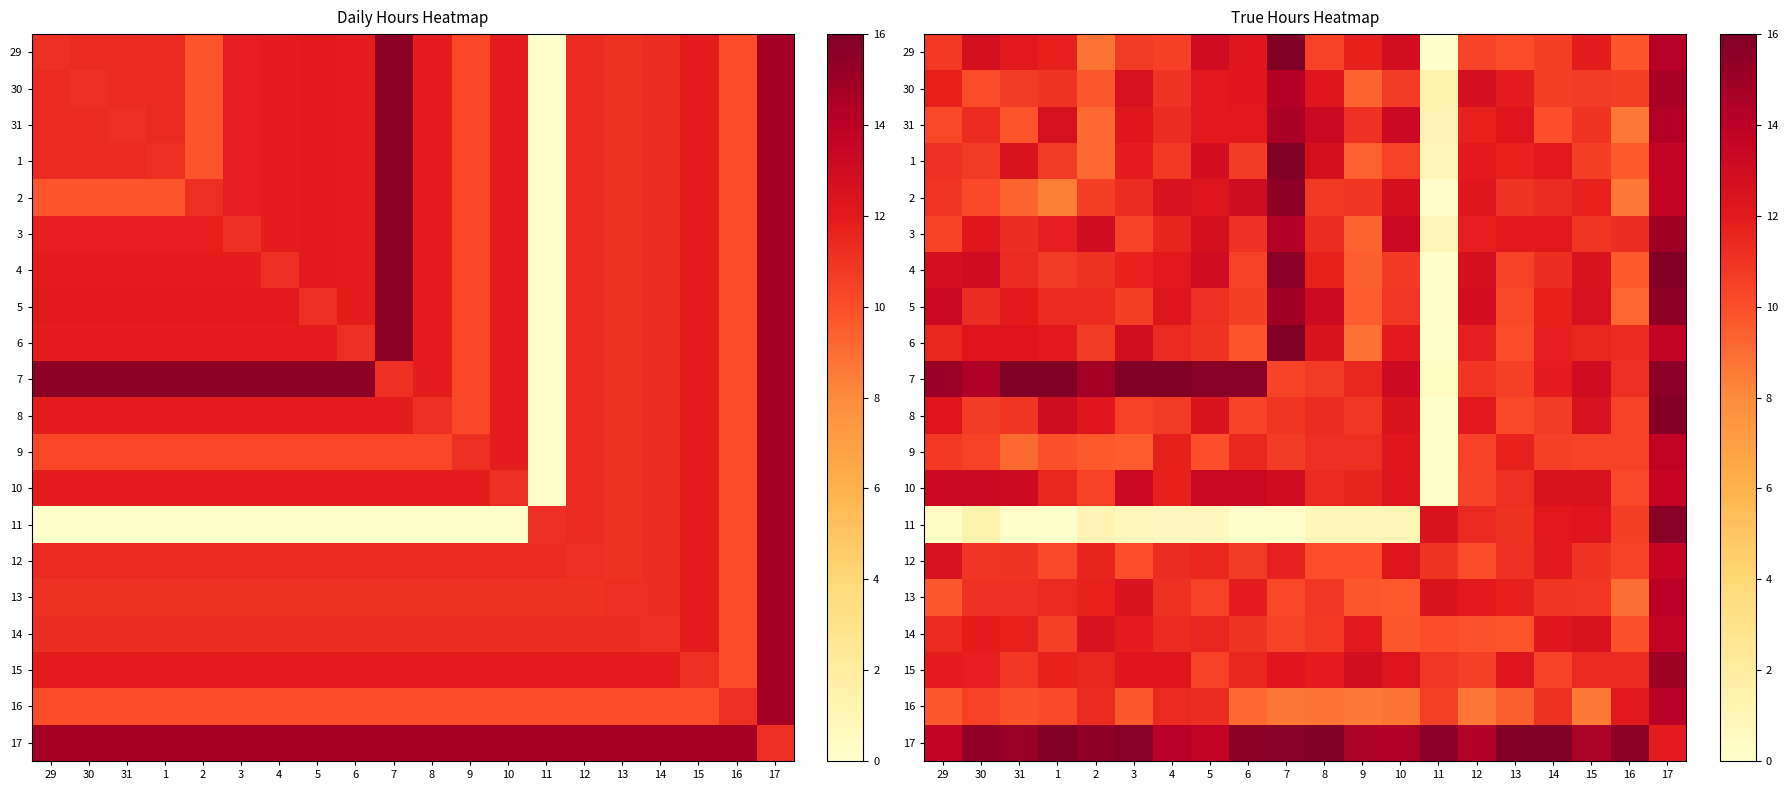

Between 3 and 1, which is larger?

1